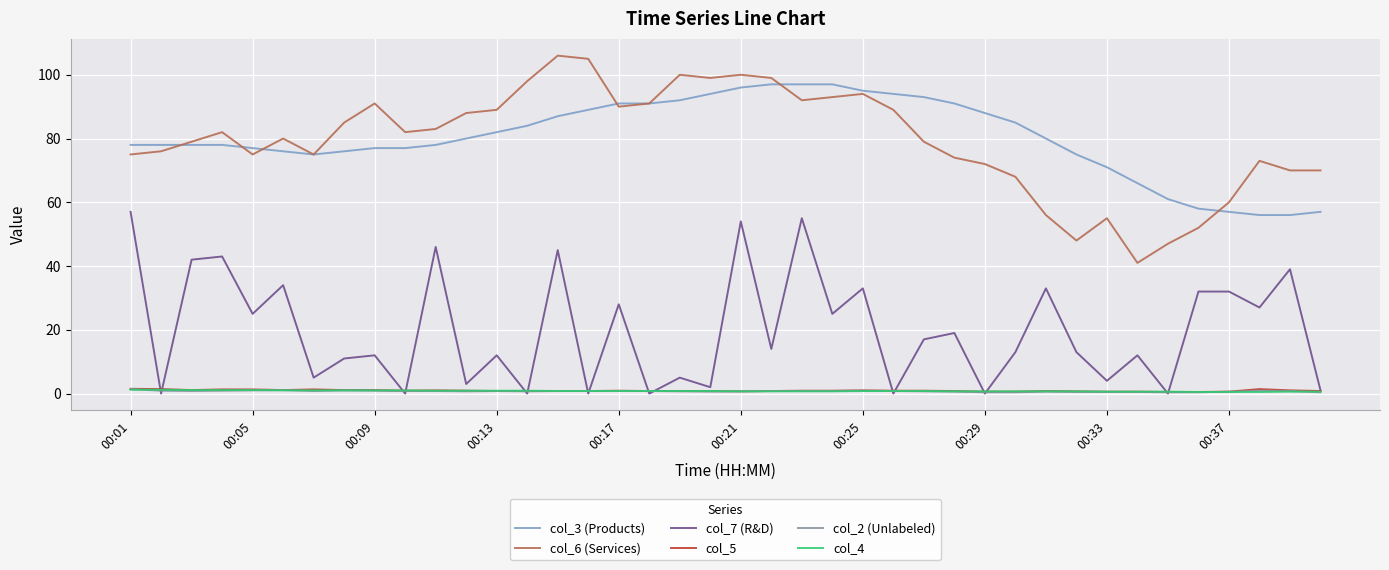

True or false: col_6 (Services) and col_2 (Unlabeled) cross at least once.

False